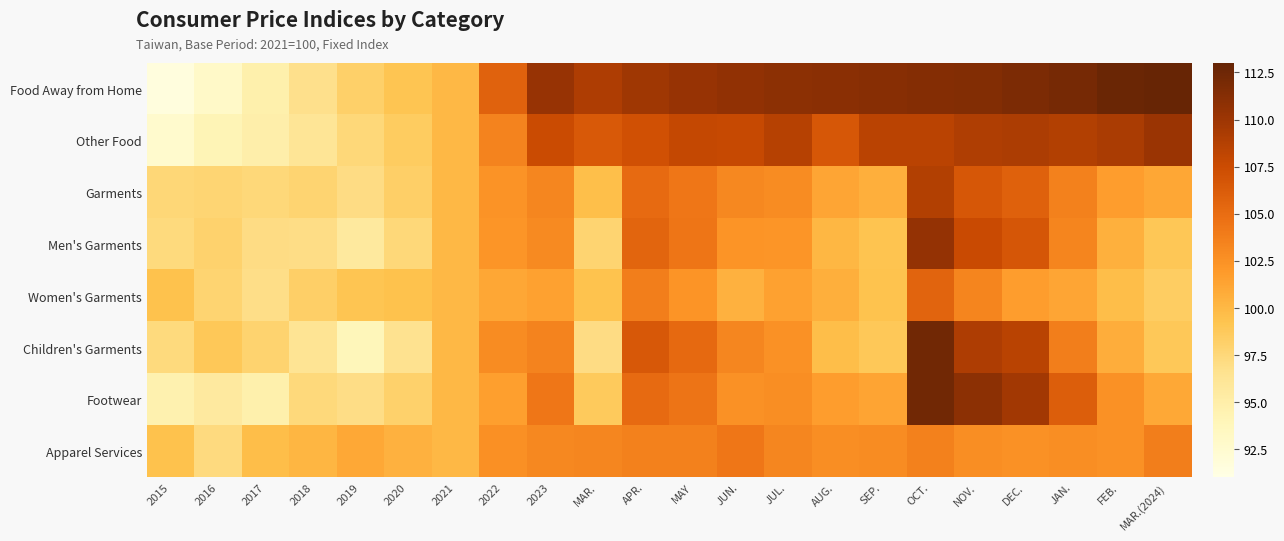

At how many categories does at least one series exceed 94?

22